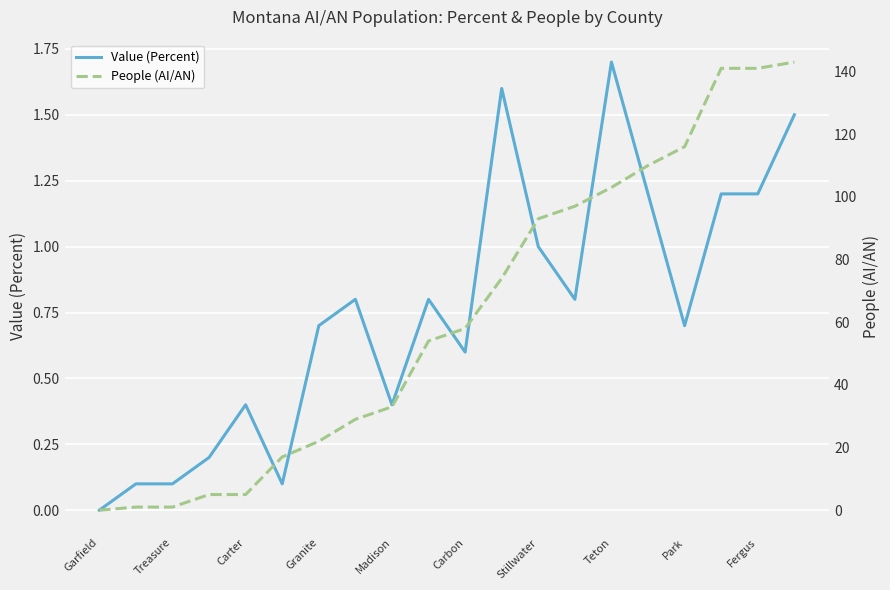

True or false: Value (Percent) has more than 2 points higher than both neighbors.

True